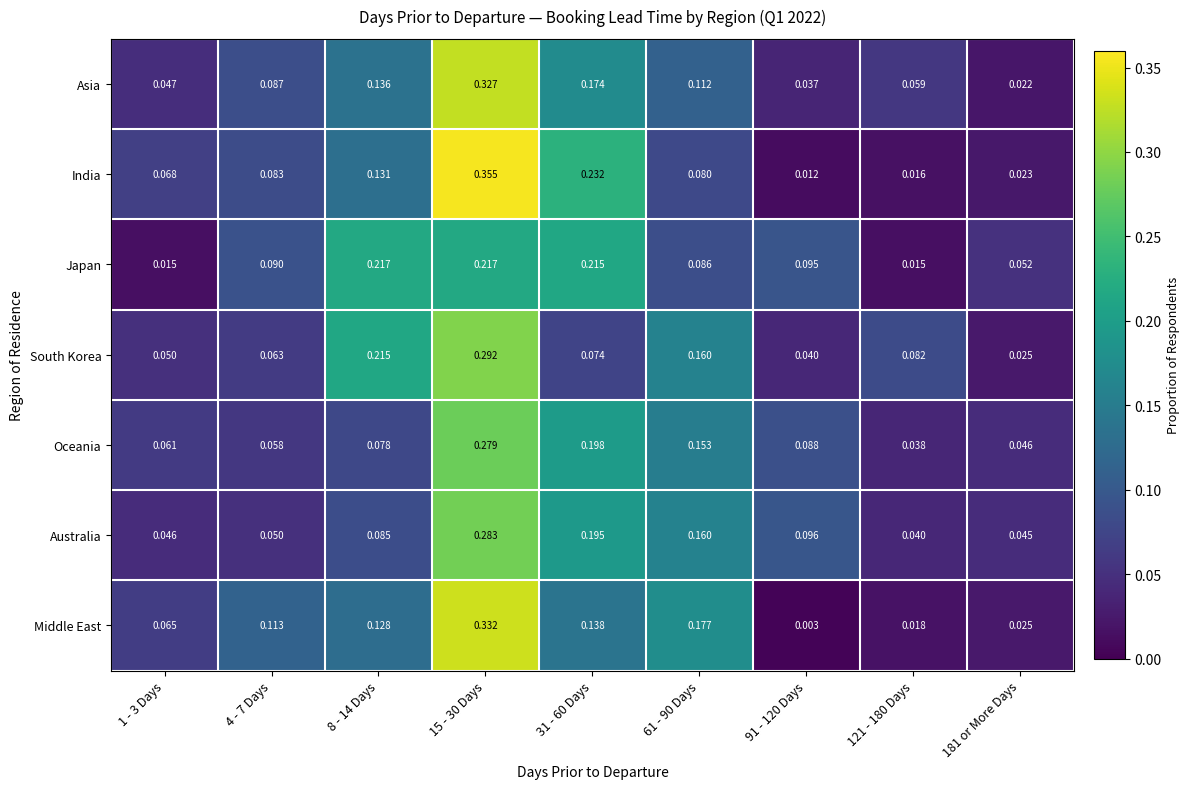

Which category has the lowest value across all series?

91 - 120 Days